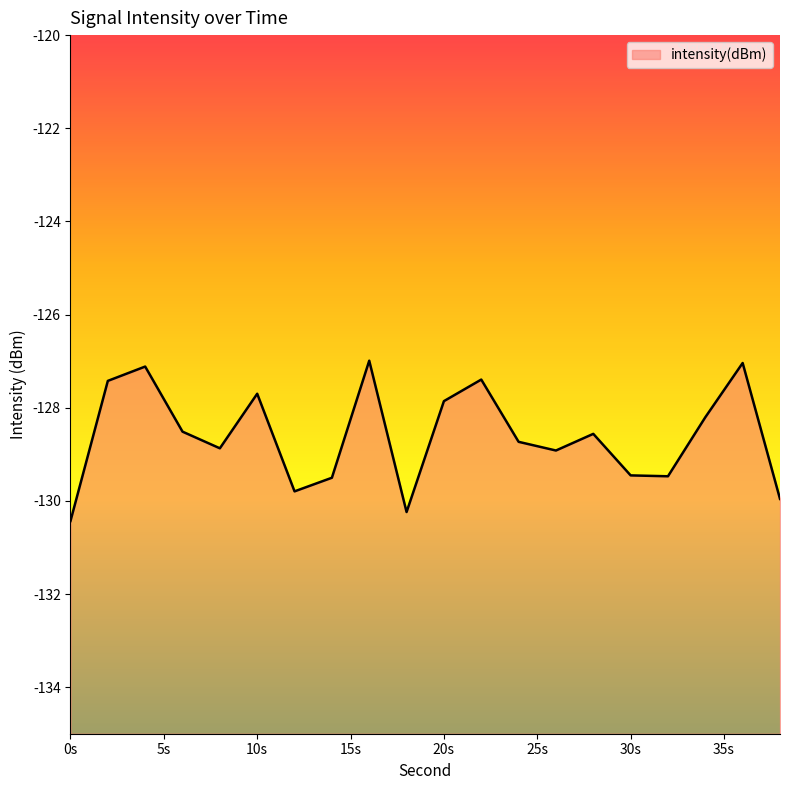

Read the value at 24.

-128.7